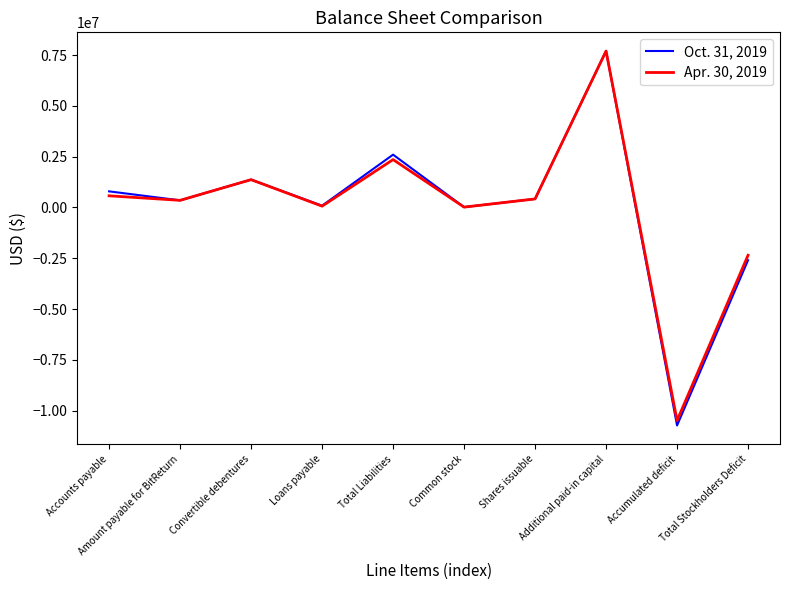

Is it true that Oct. 31, 2019 equals 575920 at Total Liabilities?

False